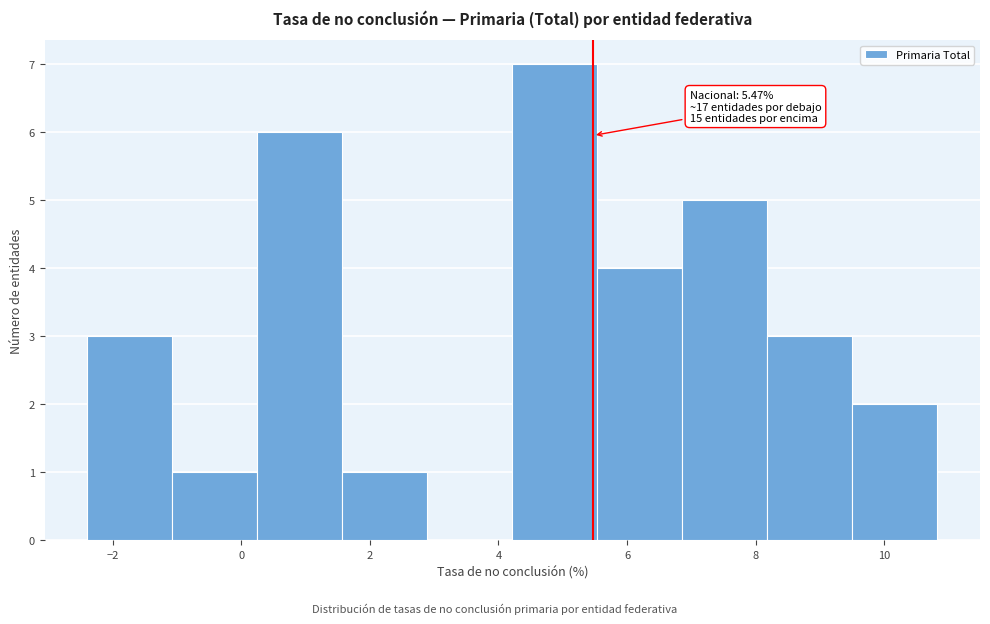

Over which range of the x-axis is the bar tallest?

4.2 to 5.6